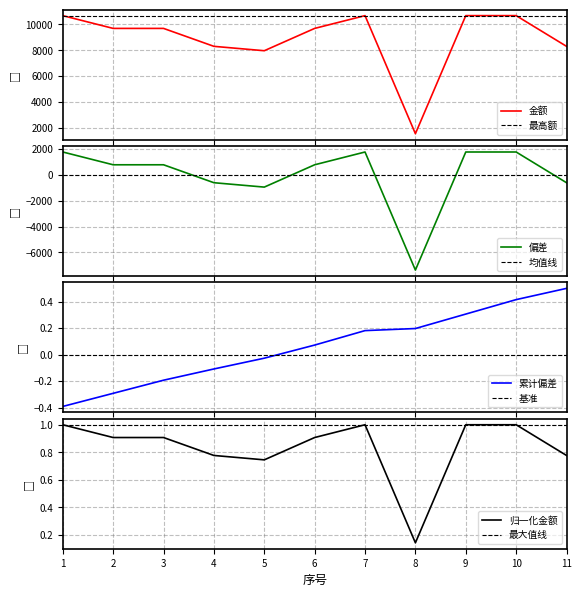

Is it true that 归一化金额 equals 0.2 at 8?

False